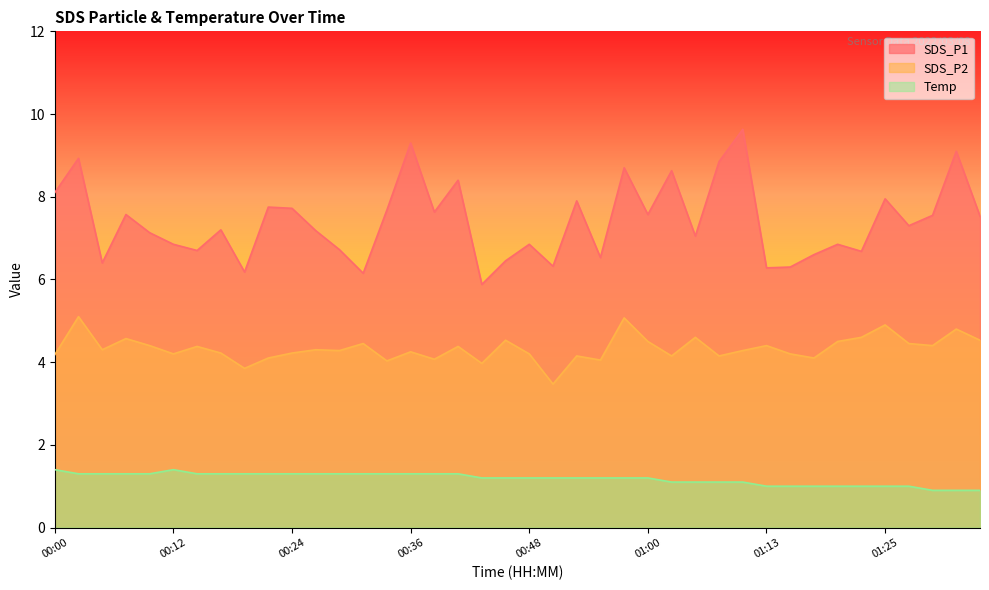

What is the label of the 14th point from the right?

01:03